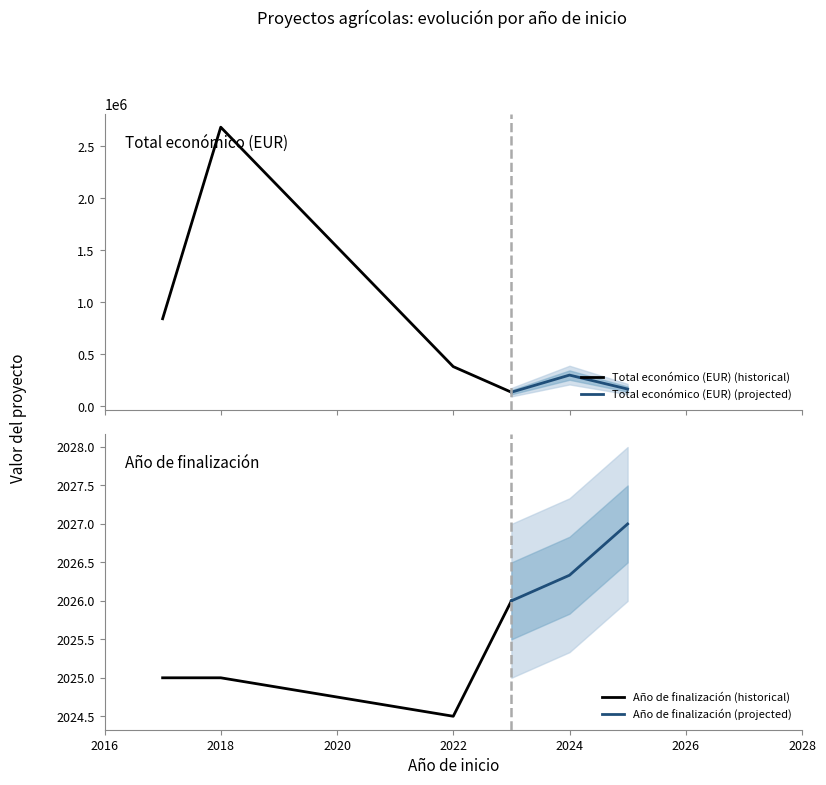

What is the lowest value of the Total económico (EUR) (historical) series?

135000.0